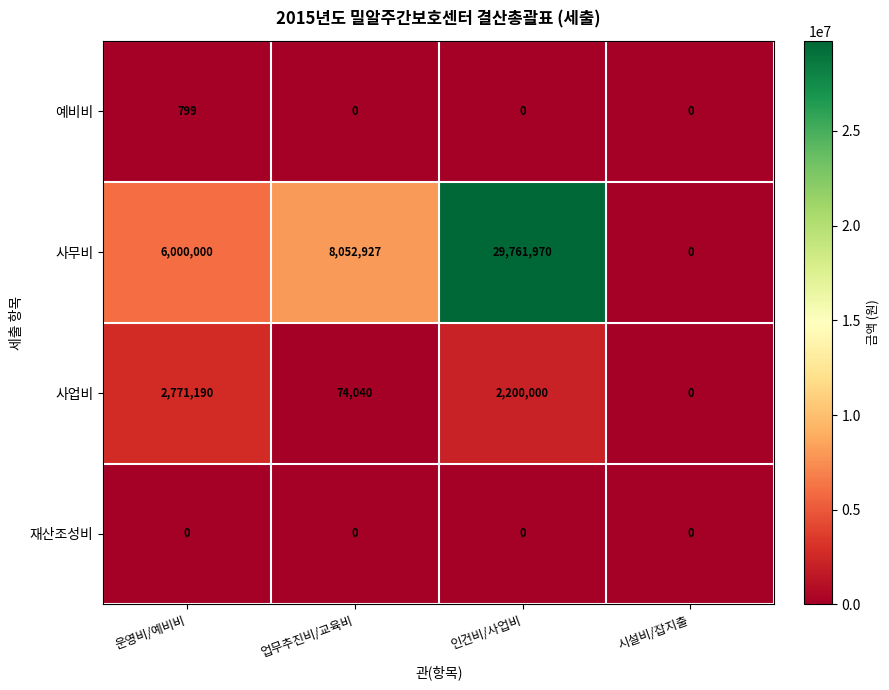

What is the sum of the 사무비 values at 인건비/사업비 and 시설비/잡지출?

29761970